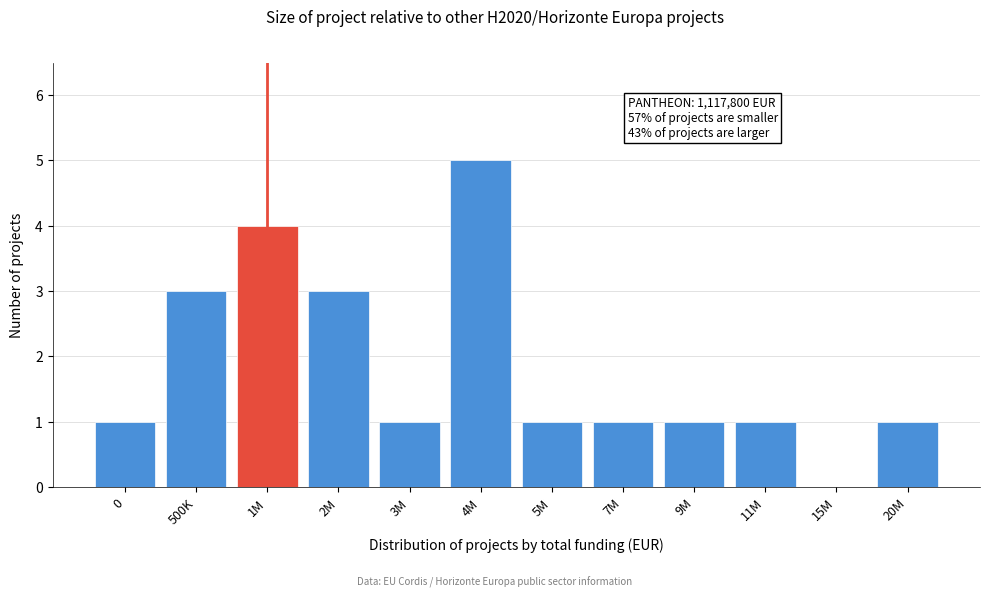

Reading left to right, list all the values displayed in this chart.

0=1	500K=3	1M=4	2M=3	3M=1	4M=5	5M=1	7M=1	9M=1	11M=1	15M=0	20M=1